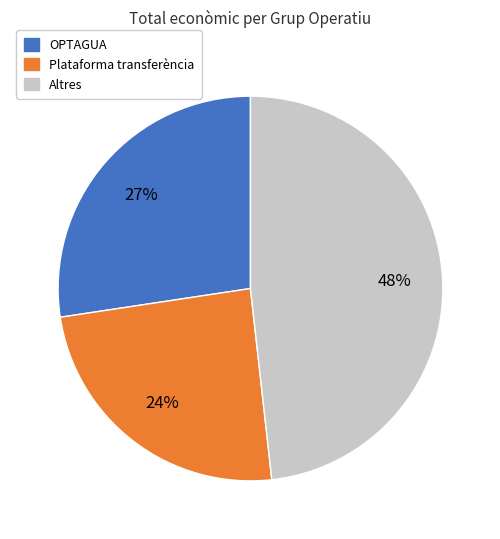

Count the number of slices in the pie.

3